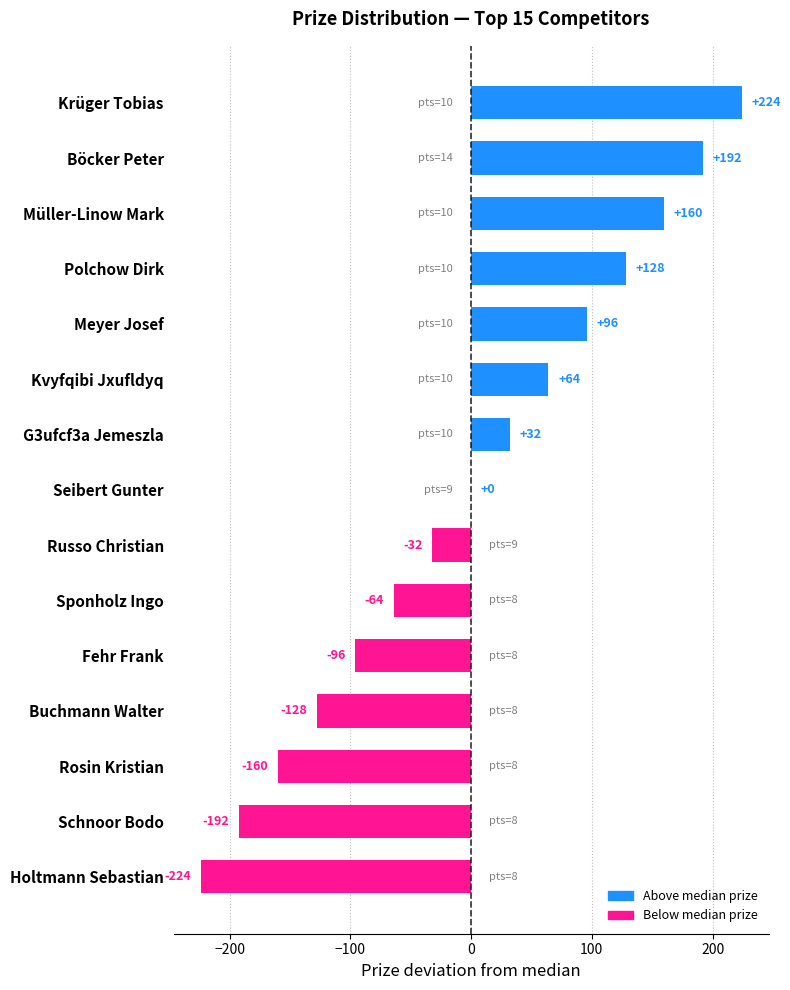

Reading top to bottom, what are all the values shown in this chart?

Krüger Tobias=224	Böcker Peter=192	Müller-Linow Mark=160	Polchow Dirk=128	Meyer Josef=96	Kvyfqibi Jxufldyq=64	G3ufcf3a Jemeszla=32	Seibert Gunter=0	Russo Christian=-32	Sponholz Ingo=-64	Fehr Frank=-96	Buchmann Walter=-128	Rosin Kristian=-160	Schnoor Bodo=-192	Holtmann Sebastian=-224